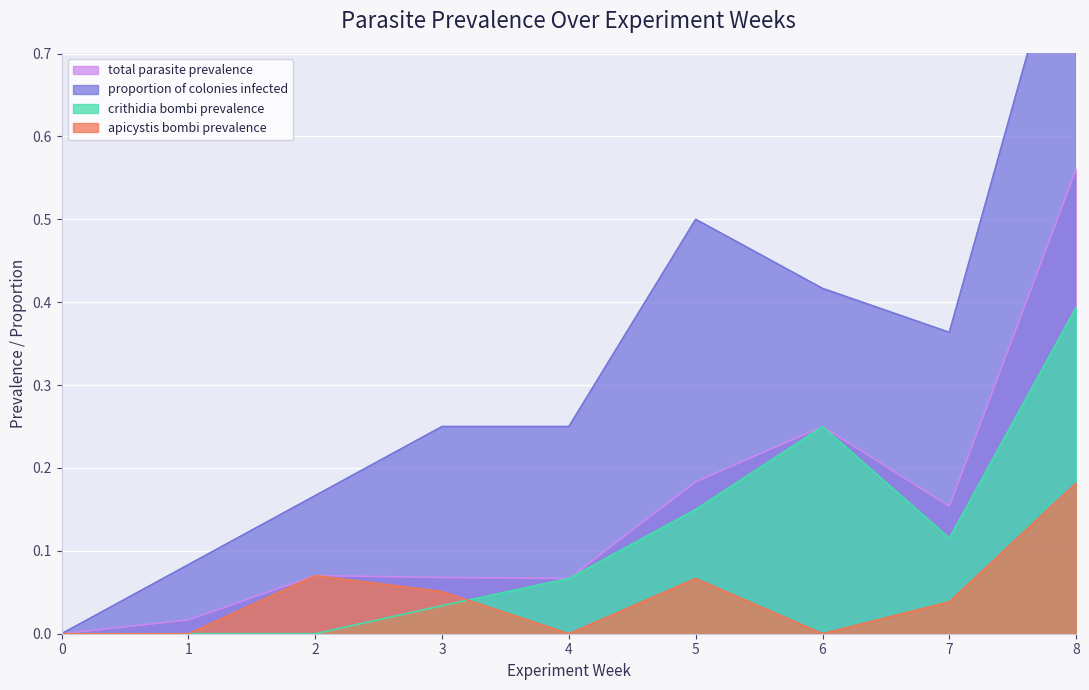

Where is the first local maximum for apicystis bombi prevalence?

2